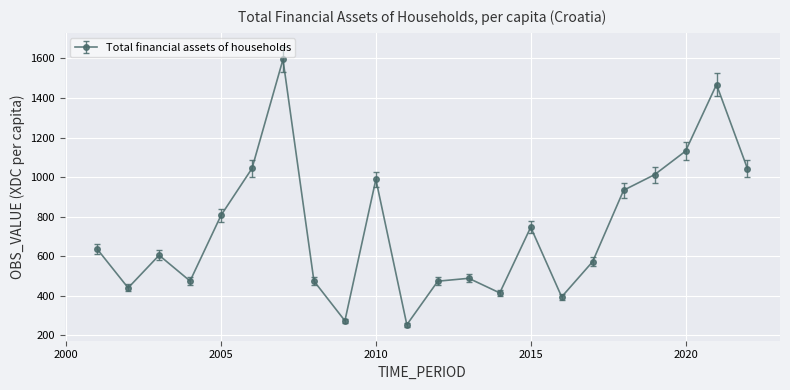

What is the value of the 15th point from the left?

746.8